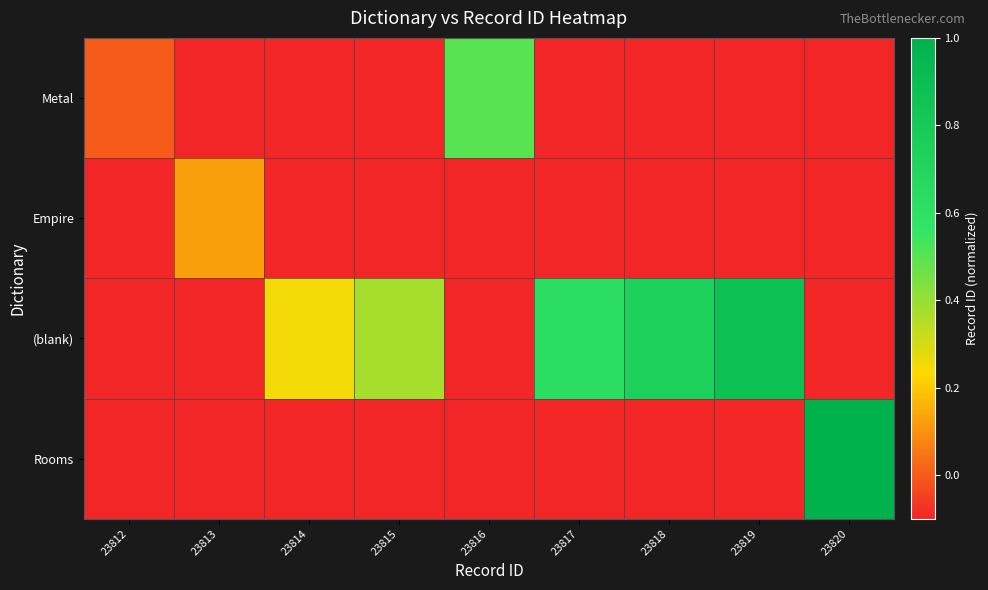

What is the total value across all series at 23816?

0.2